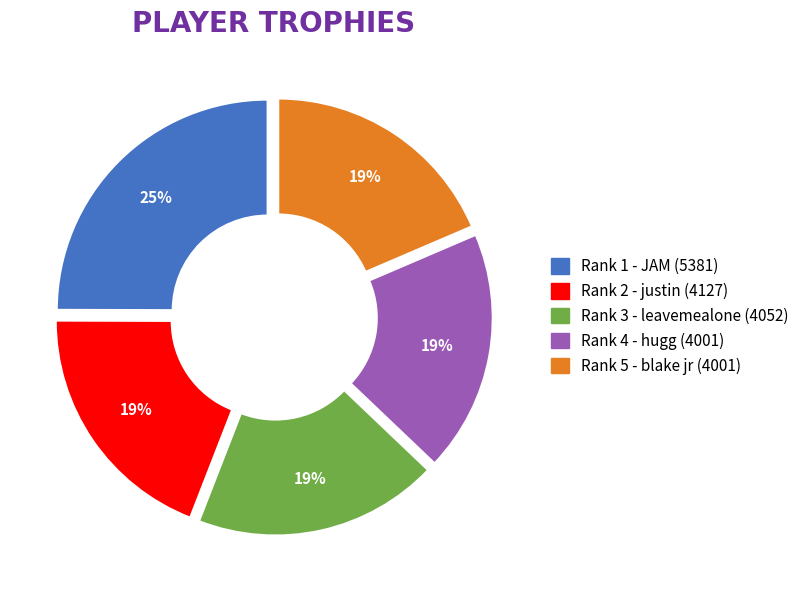

To the nearest percent, what is the average slice percentage?

20%